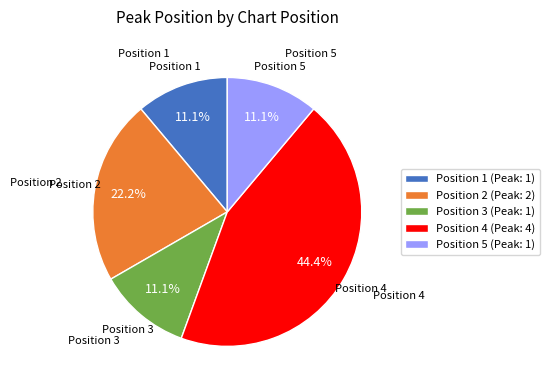

The Position 5 slice represents 11% of the pie. True or false?

True